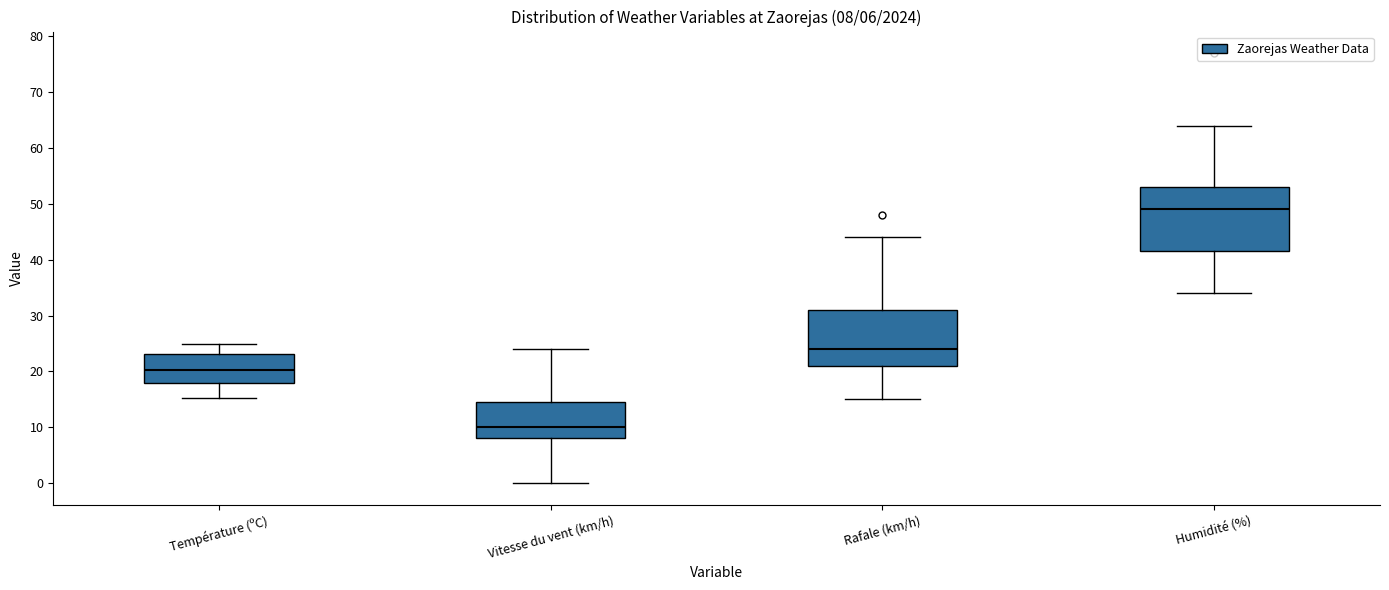

Which box is the tallest, from its lower edge to its upper edge?

Humidité (%)